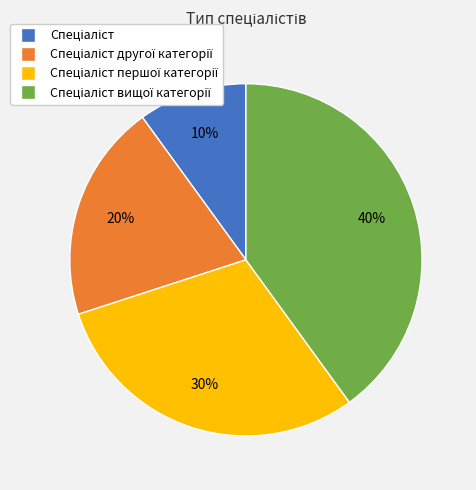

Does any single category account for the majority?

No